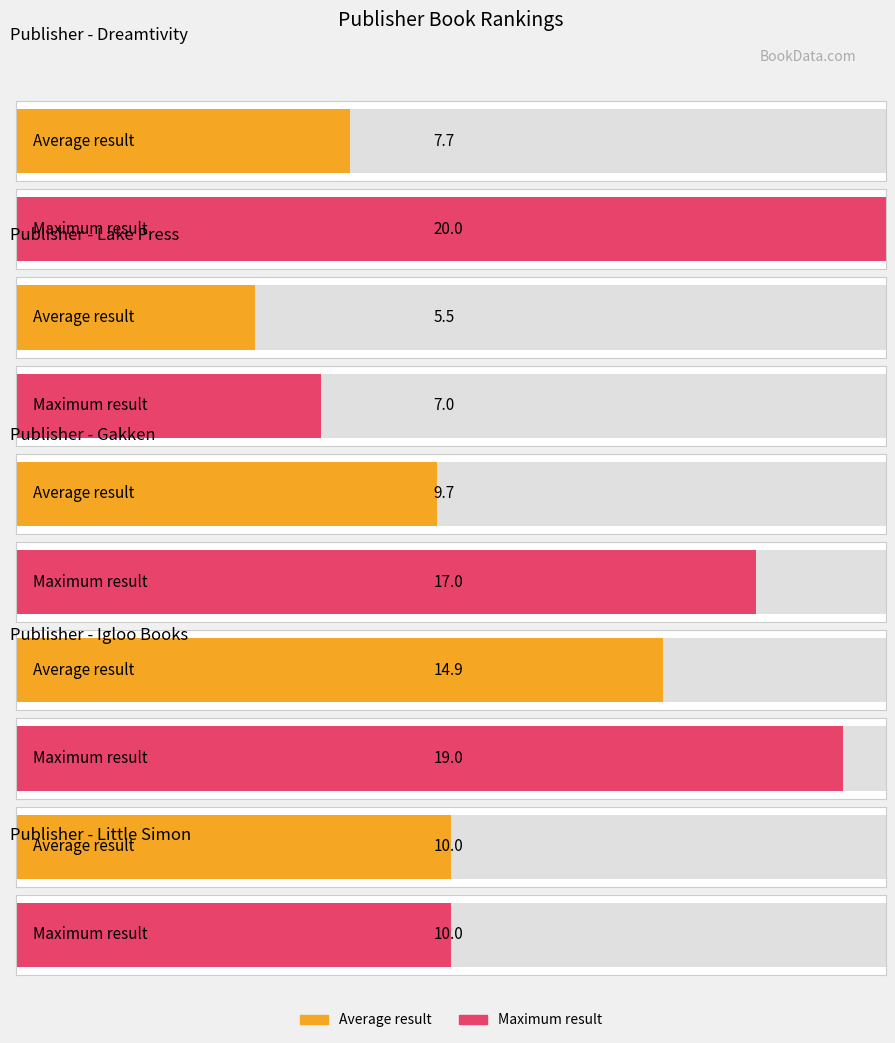

Are the bars horizontal?

Yes